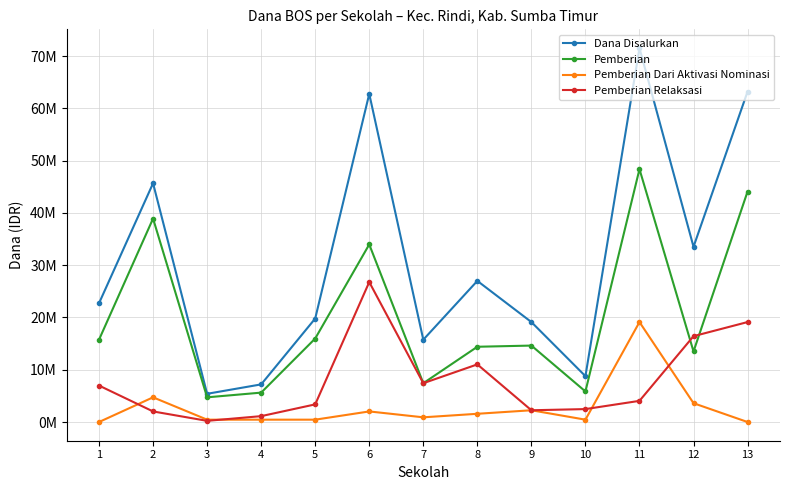

True or false: Pemberian Relaksasi and Dana Disalurkan intersect in this chart.

False